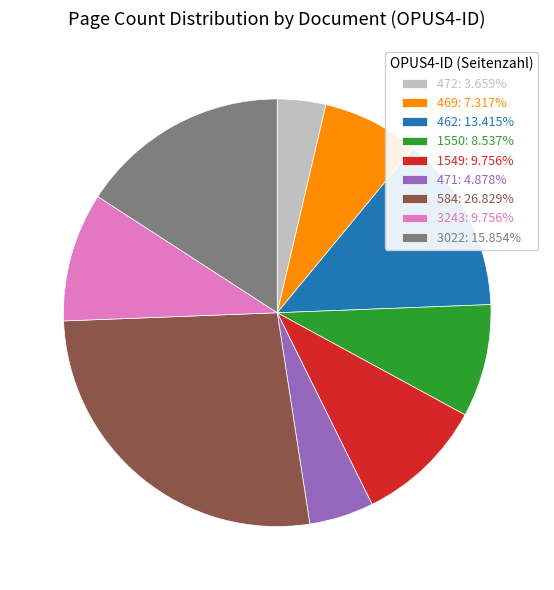

Approximately how many times larger is the value at 3243: 9.756% compared to 1550: 8.537%?

1.1